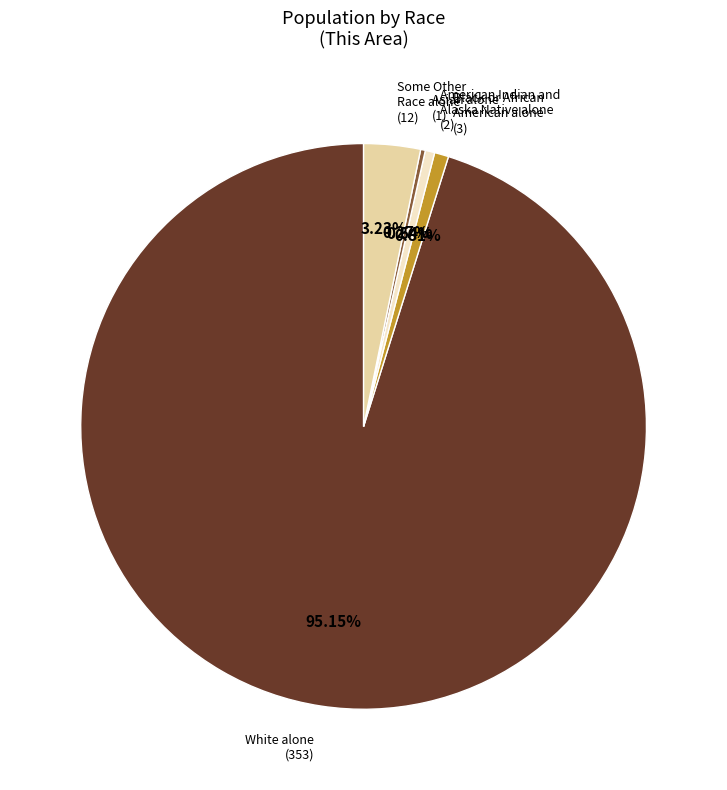

Is there a majority slice in this chart?

Yes